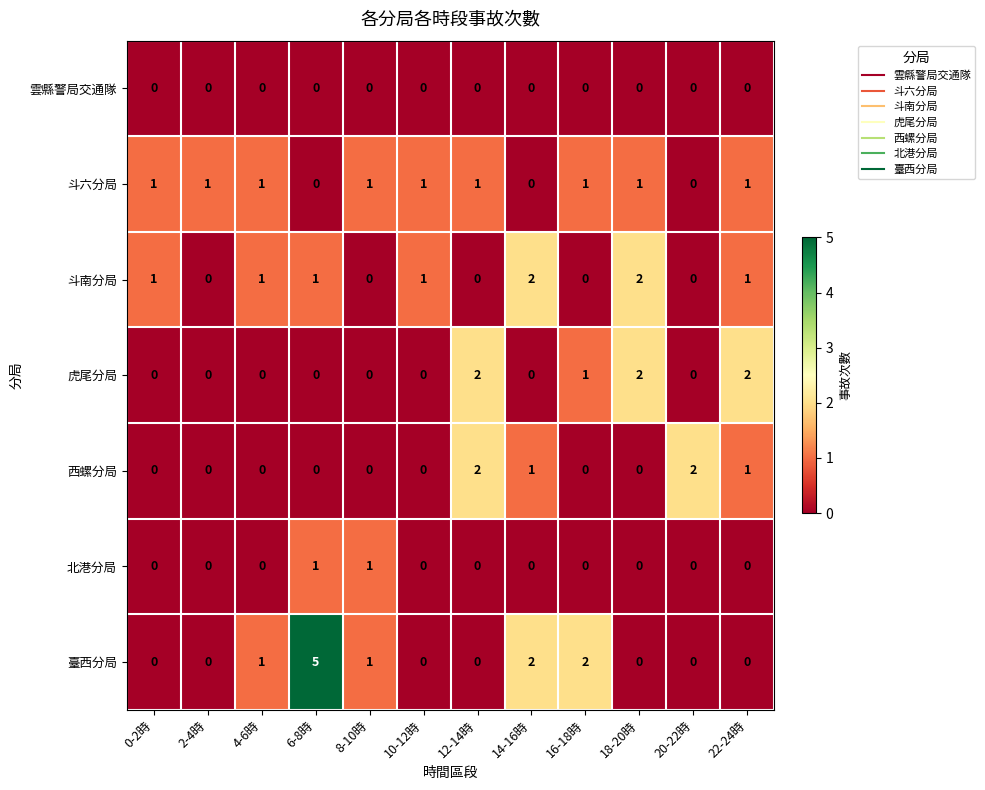

What is the sum of all 斗南分局 values?

9